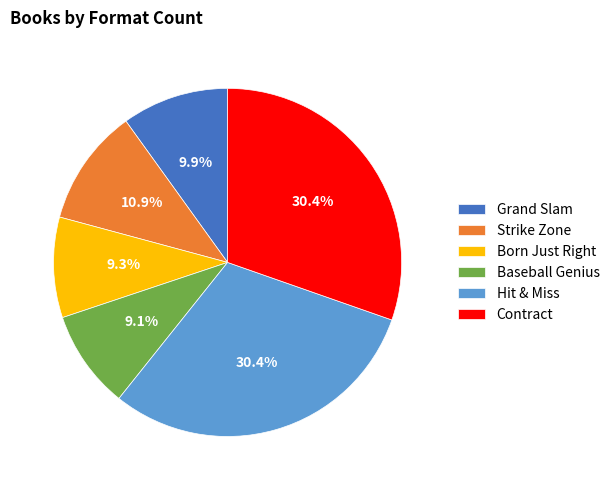

To the nearest percent, what percentage of the pie is Strike Zone?

11%